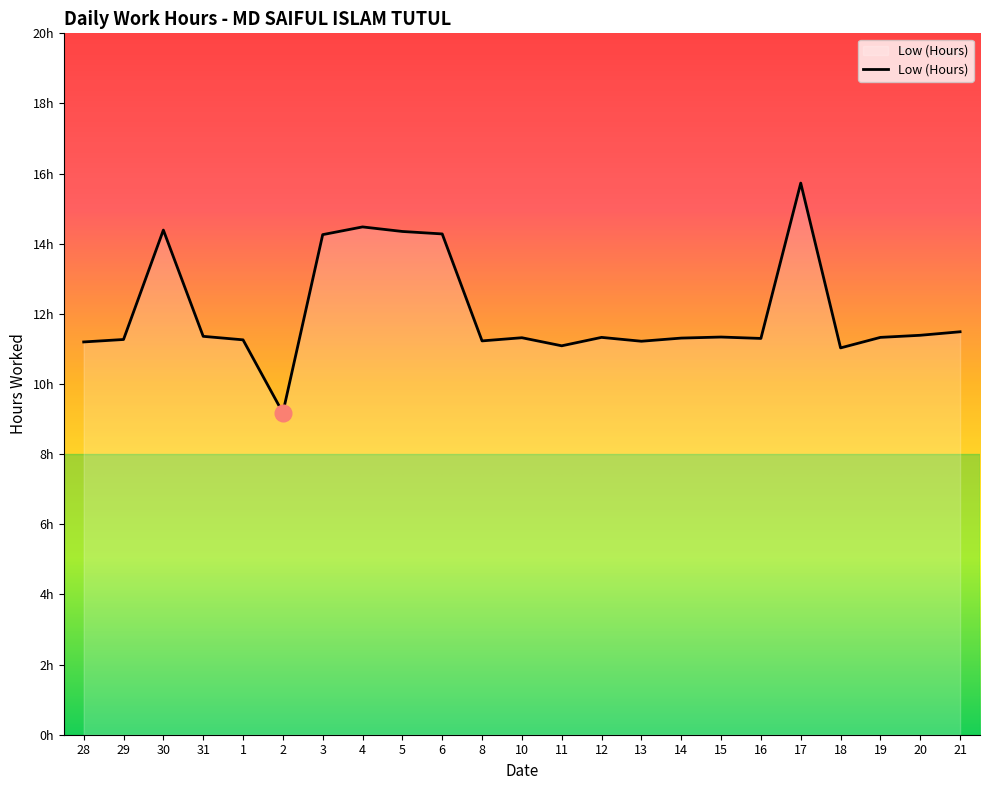

Between 28 and 8, which is larger?

8